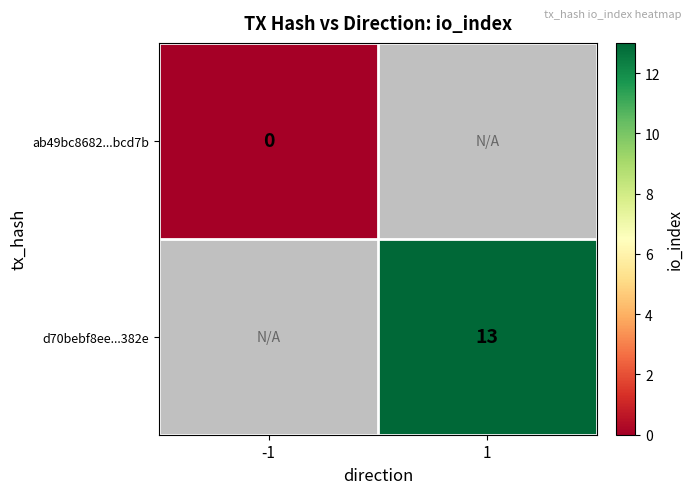

Which category has the highest value across all series?

1